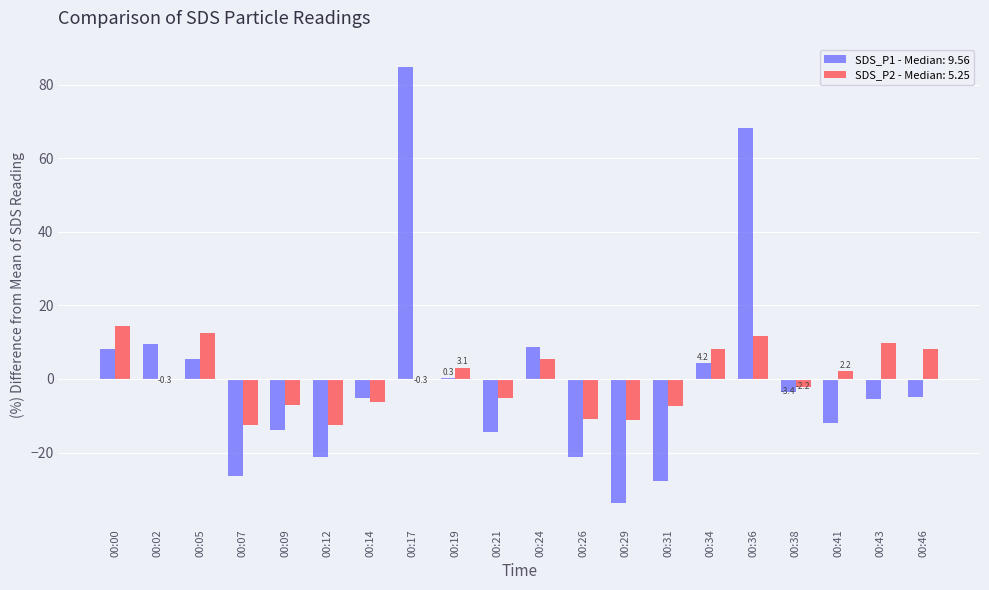

Which category has the highest value across all series?

00:17